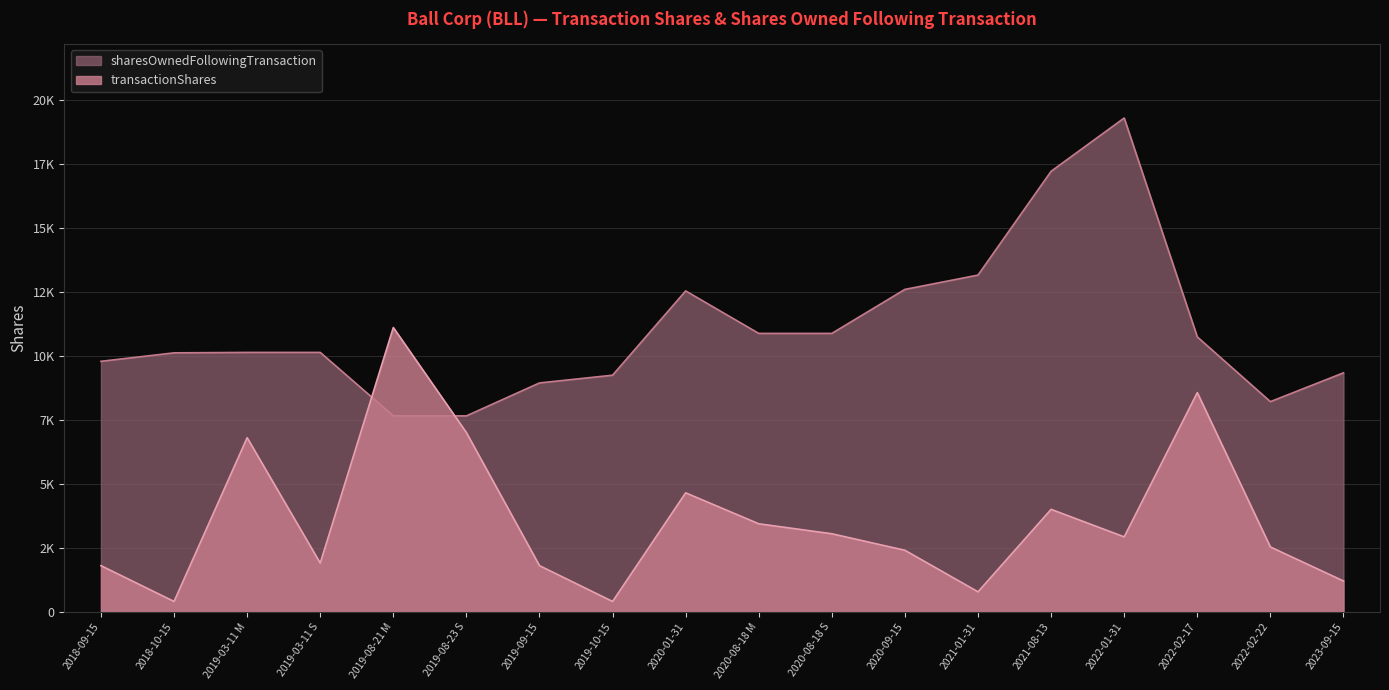

What is the value of the sharesOwnedFollowingTransaction point at the 9th from the left?

12537